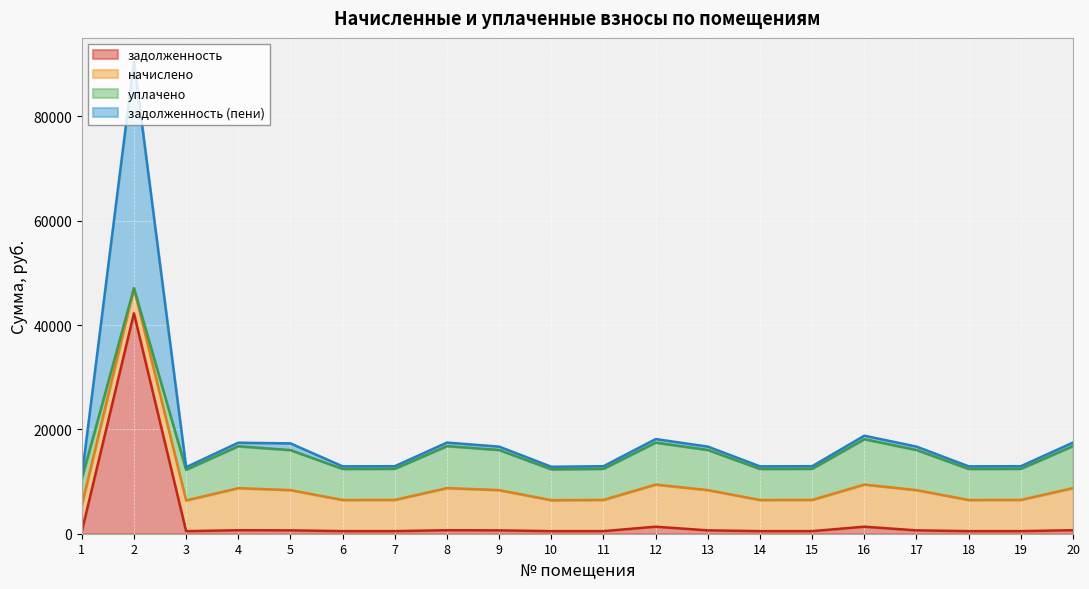

True or false: задолженность (пени) and задолженность cross at least once.

False